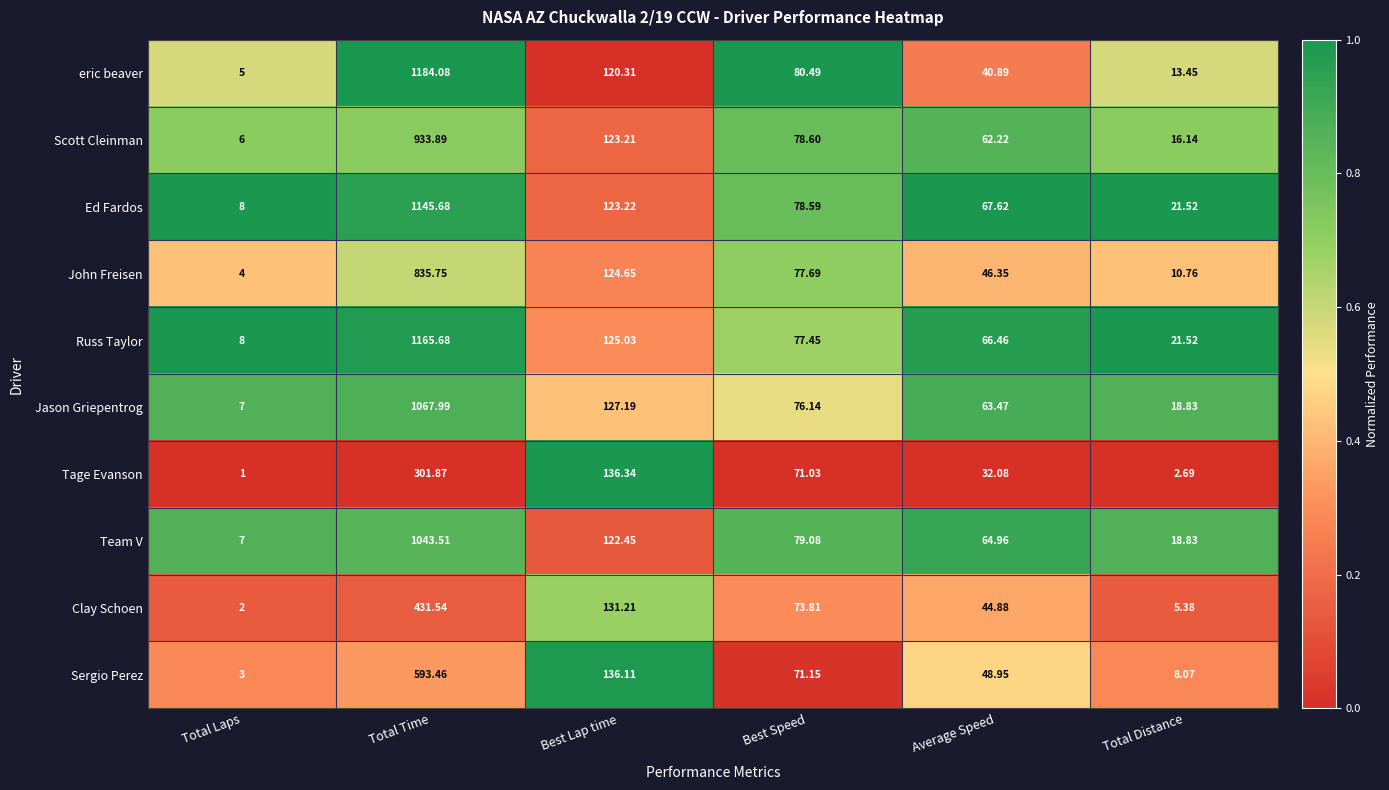

Rank the categories by eric beaver value from highest to lowest.

Total Time, Best Lap time, Best Speed, Average Speed, Total Distance, Total Laps